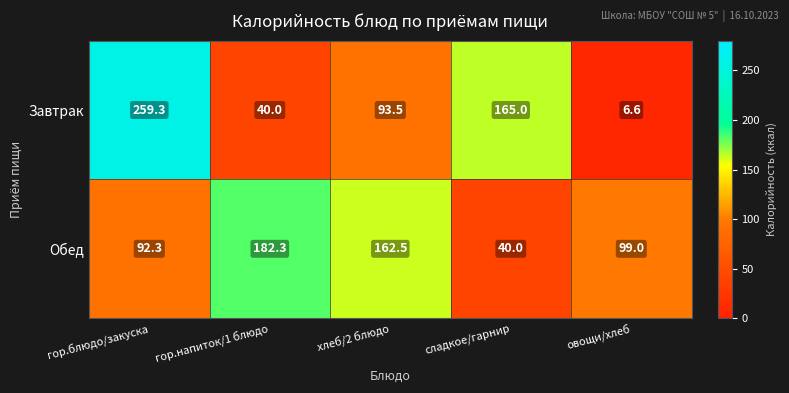

List the series in order of their peak value, lowest first.

Обед, Завтрак